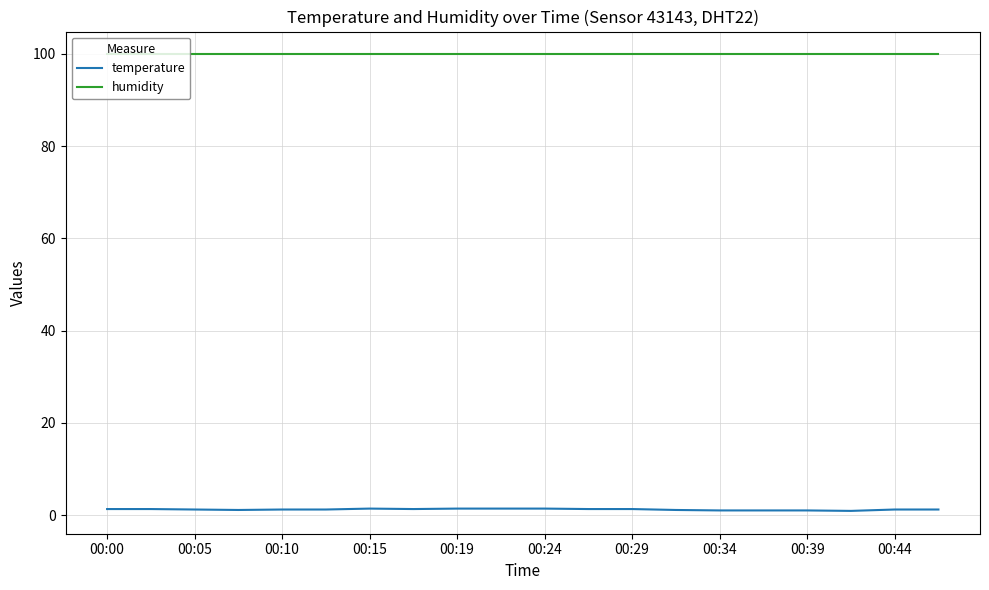

Which series has the largest total across all categories?

humidity